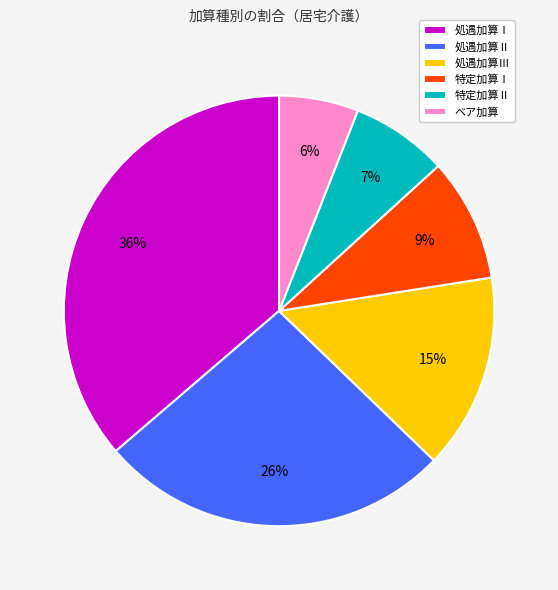

Is 特定加算Ⅰ the majority of the pie?

No